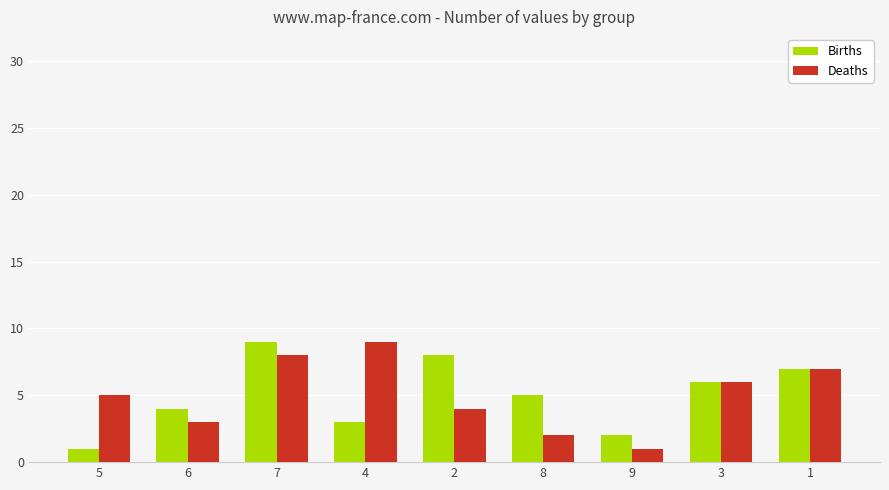

Count the number of data series in this chart.

2